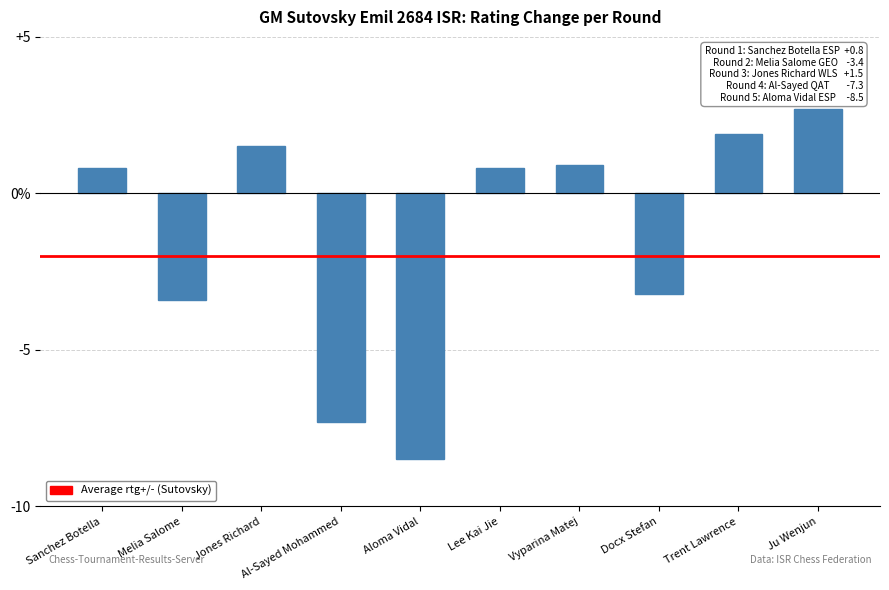

Rank the categories by value from highest to lowest.

Ju Wenjun, Trent Lawrence, Jones Richard, Vyparina Matej, Sanchez Botella, Lee Kai Jie, Docx Stefan, Melia Salome, Al-Sayed Mohammed, Aloma Vidal